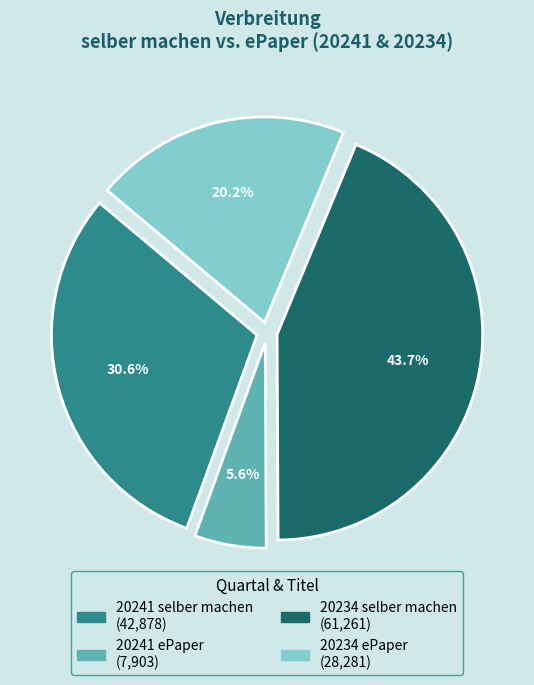

Is there any slice that represents more than half of the pie?

No